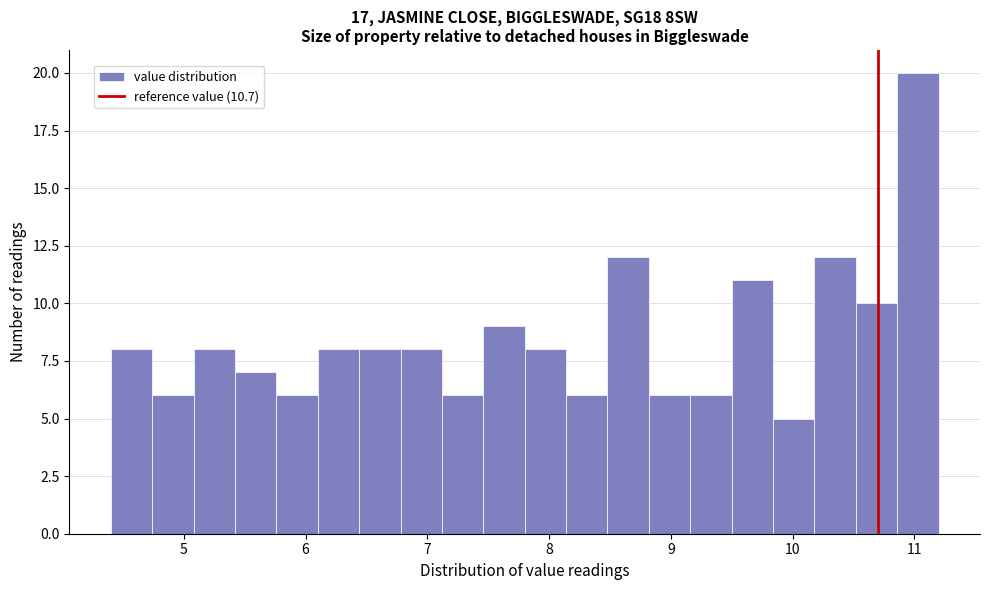

Read against the x-axis, roughly where is the centre of the tallest bar?

11.0